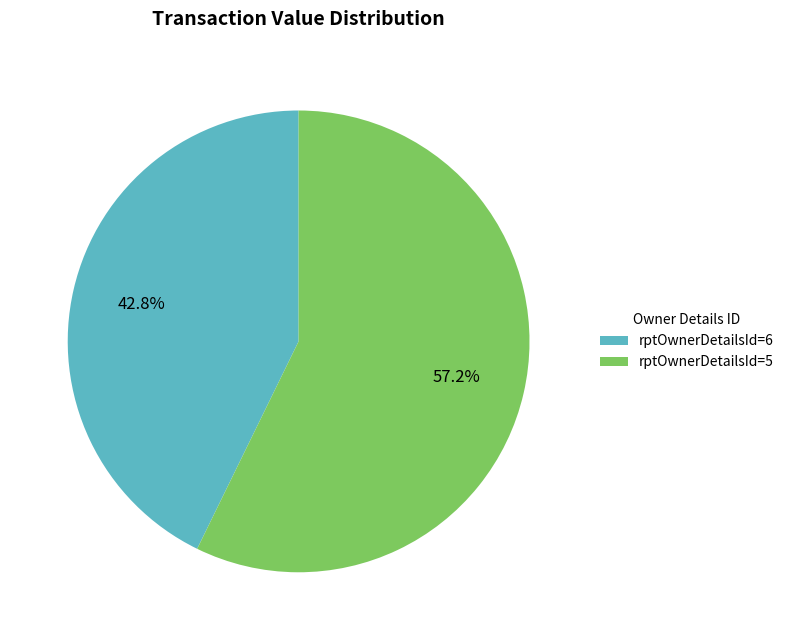

Approximately how many times larger is the value at rptOwnerDetailsId=5 compared to rptOwnerDetailsId=6?

1.3